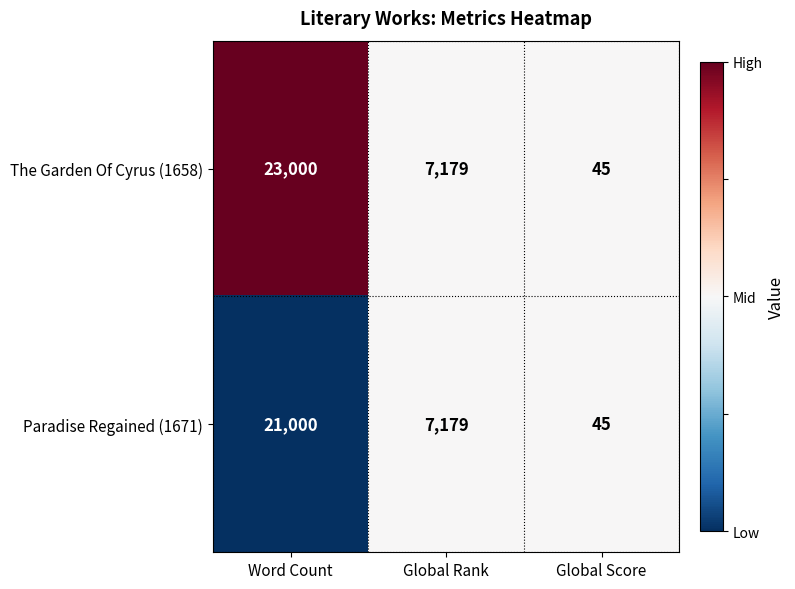

Reading left to right, list all the values displayed in this chart.

The Garden Of Cyrus (1658): 23000	7179	45
Paradise Regained (1671): 21000	7179	45